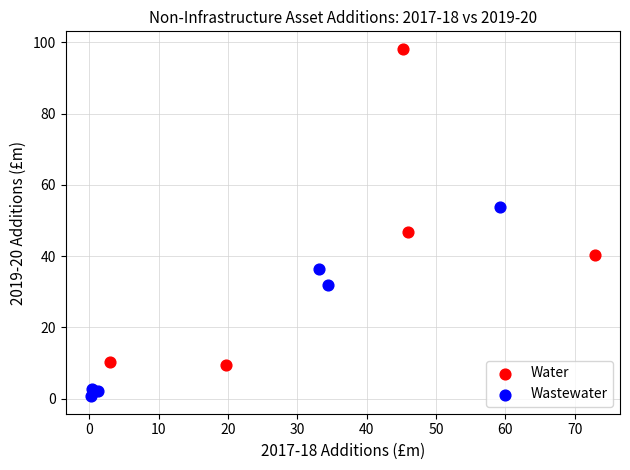

Which series has the widest spread of Y values?

Water